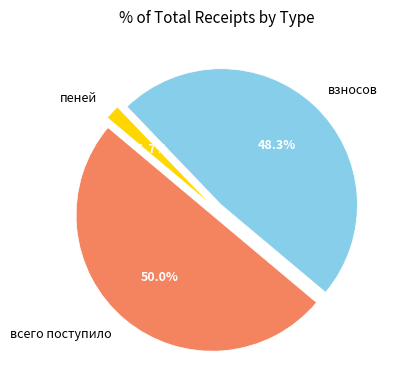

Which has a higher value, взносов or пеней?

взносов